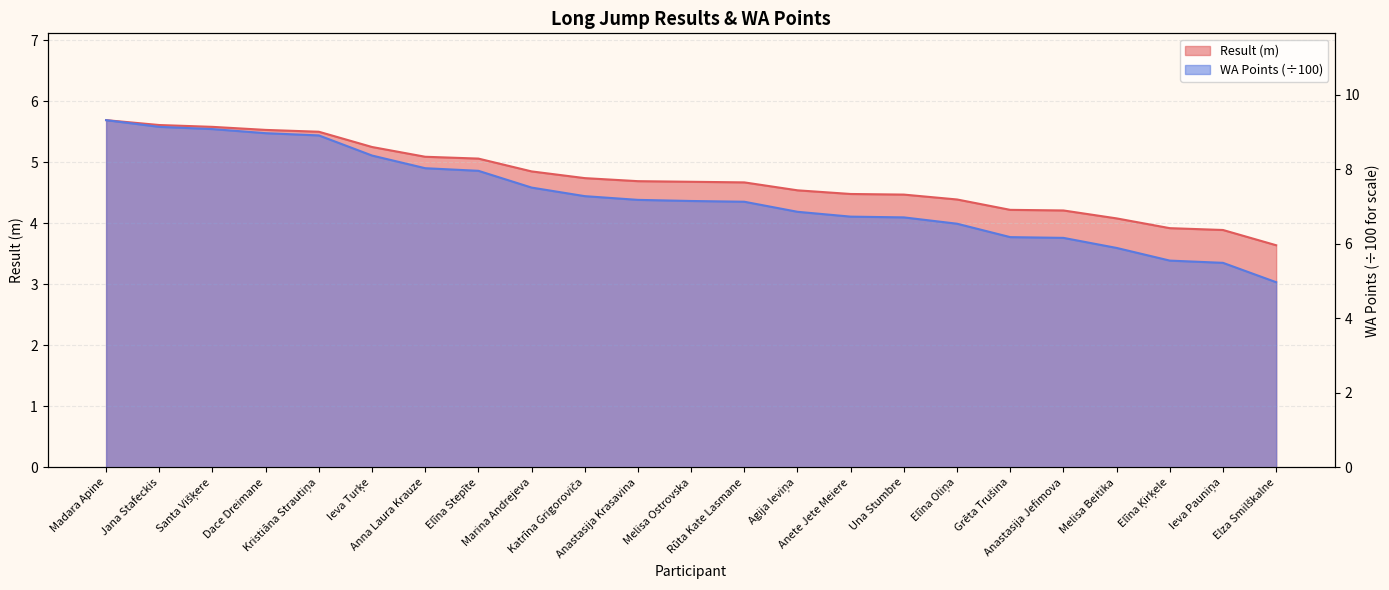

True or false: WA and Result cross at least once.

False